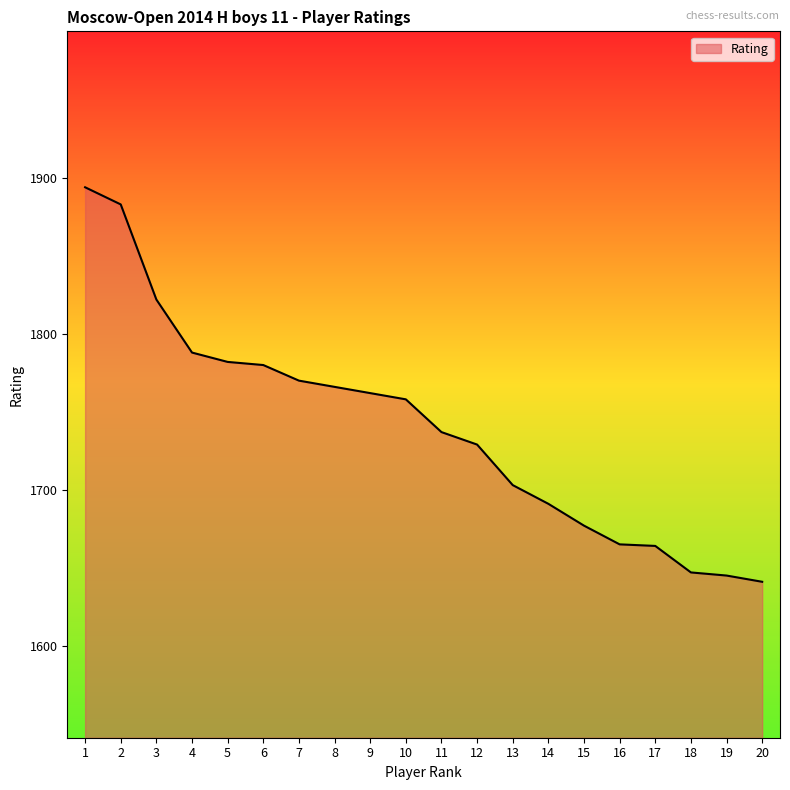

What is the approximate value at 20, to the nearest 50?

1650